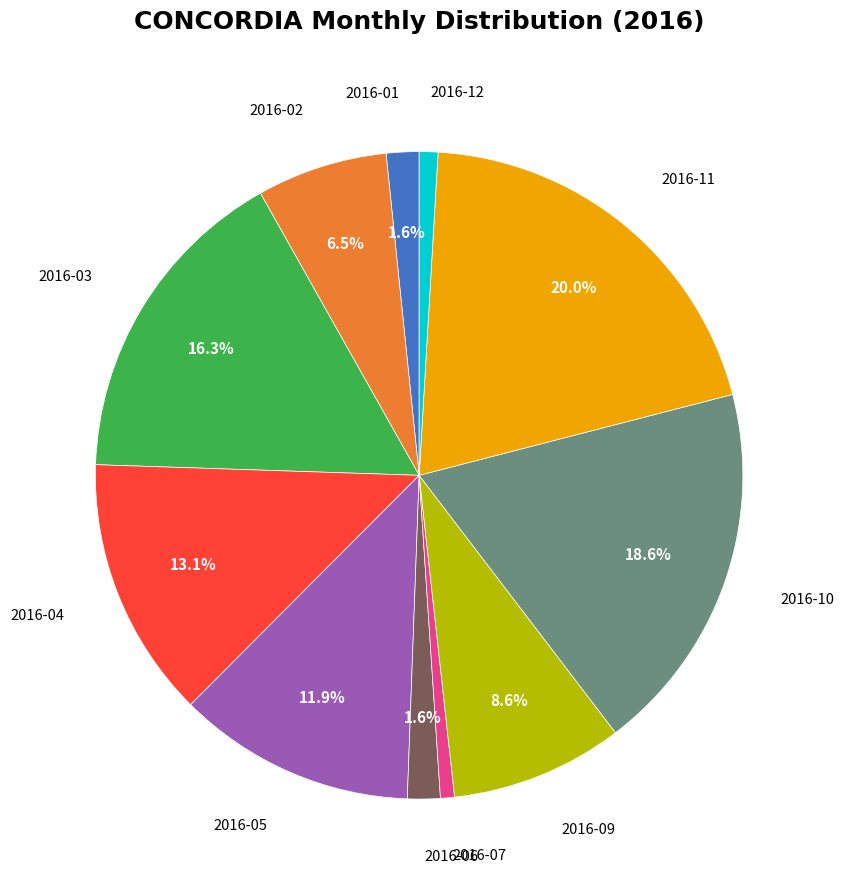

Between 2016-04 and 2016-01, which is larger?

2016-04